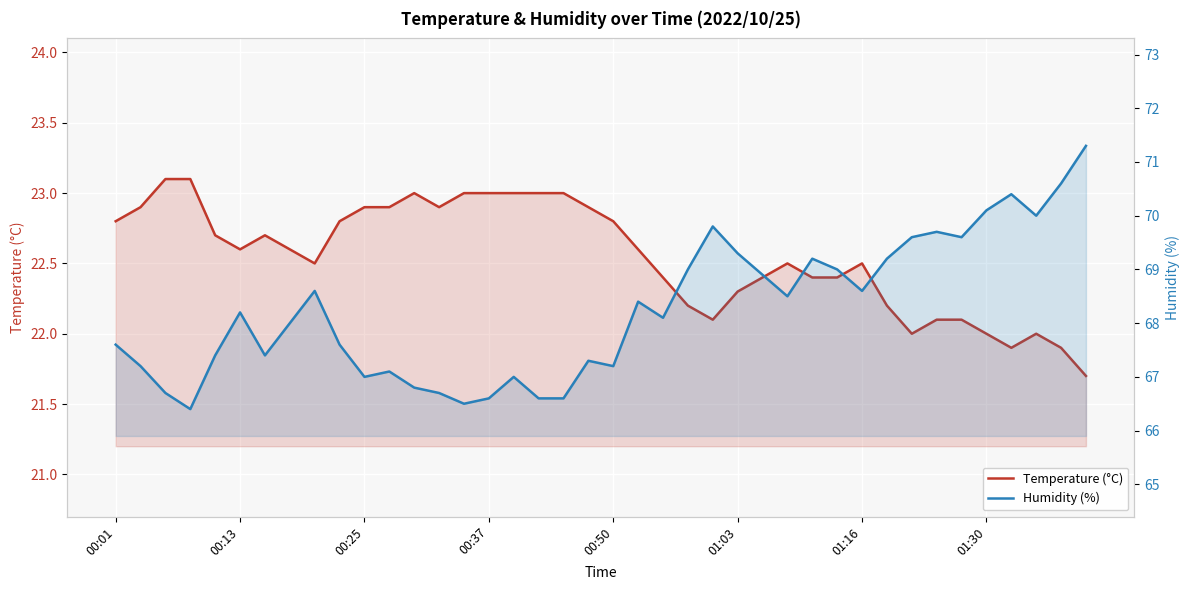

Between 32 and 01:16, which is larger?

01:16